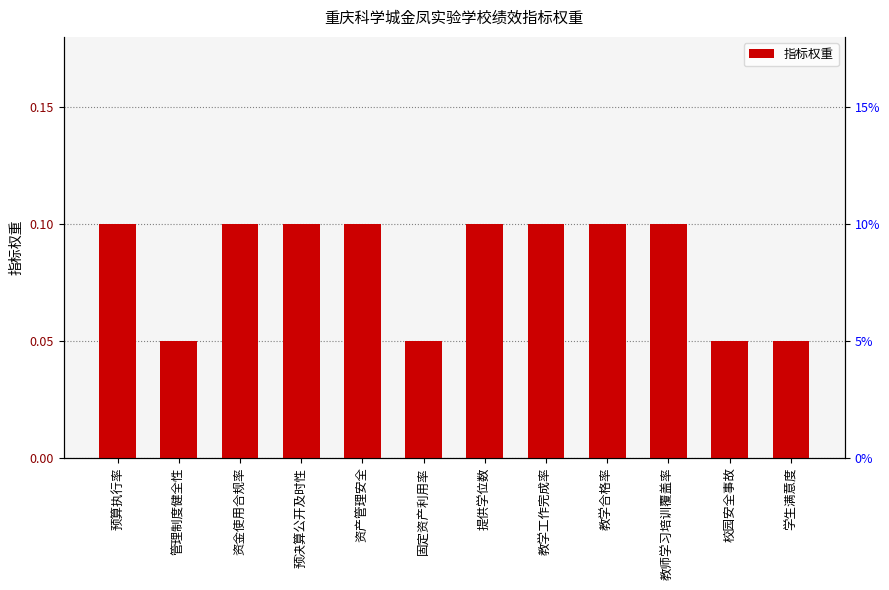

List the labels in order of value, smallest first.

管理制度健全性, 固定资产利用率, 校园安全事故, 学生满意度, 预算执行率, 资金使用合规率, 预决算公开及时性, 资产管理安全, 提供学位数, 教学工作完成率, 教学合格率, 教师学习培训覆盖率